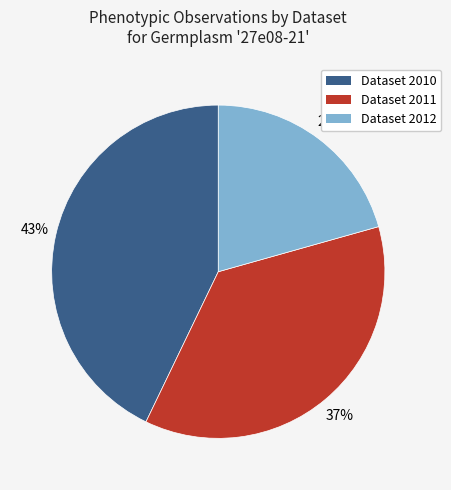

Is it true that Dataset 2010 is 43% of the pie?

True